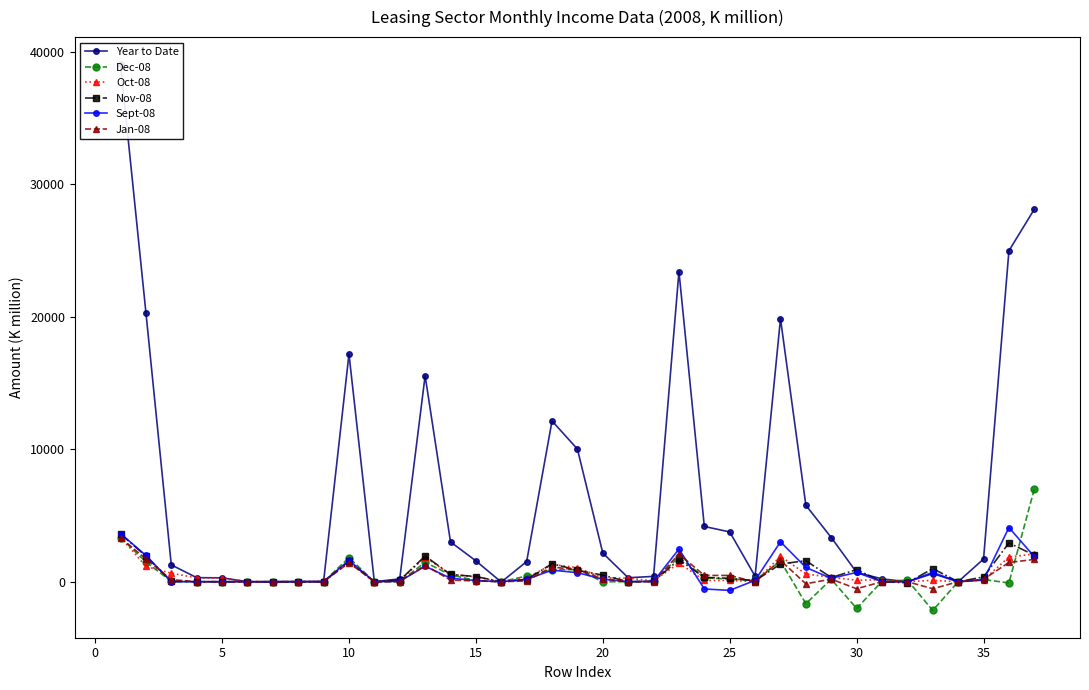

The value of Dec-08 at 20 is 3590.4. True or false?

False